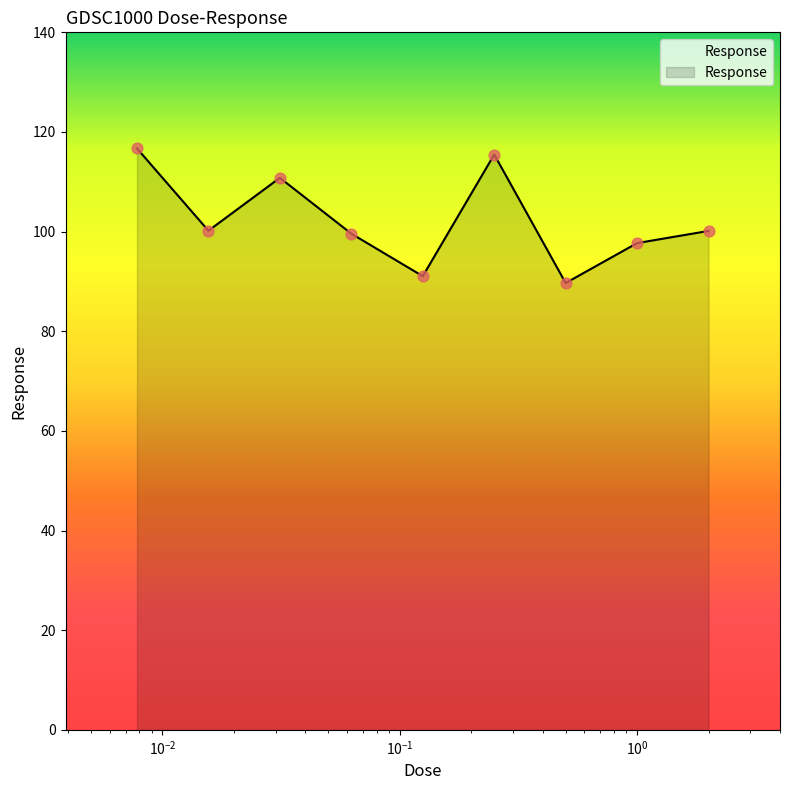

What is the minimum value shown in the chart?

89.7